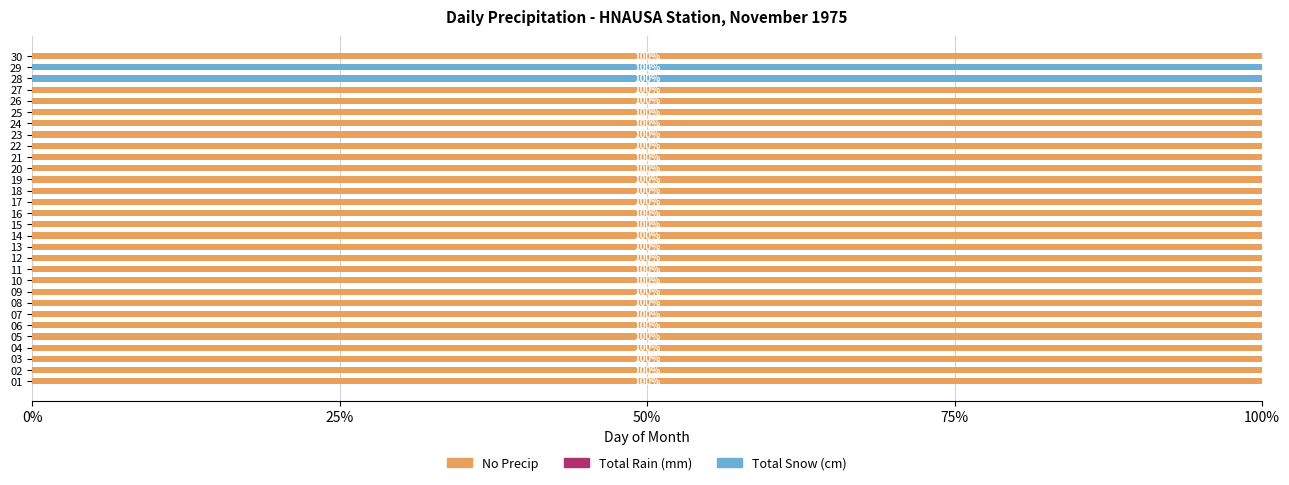

What is the sum of all No Precip values?

2800